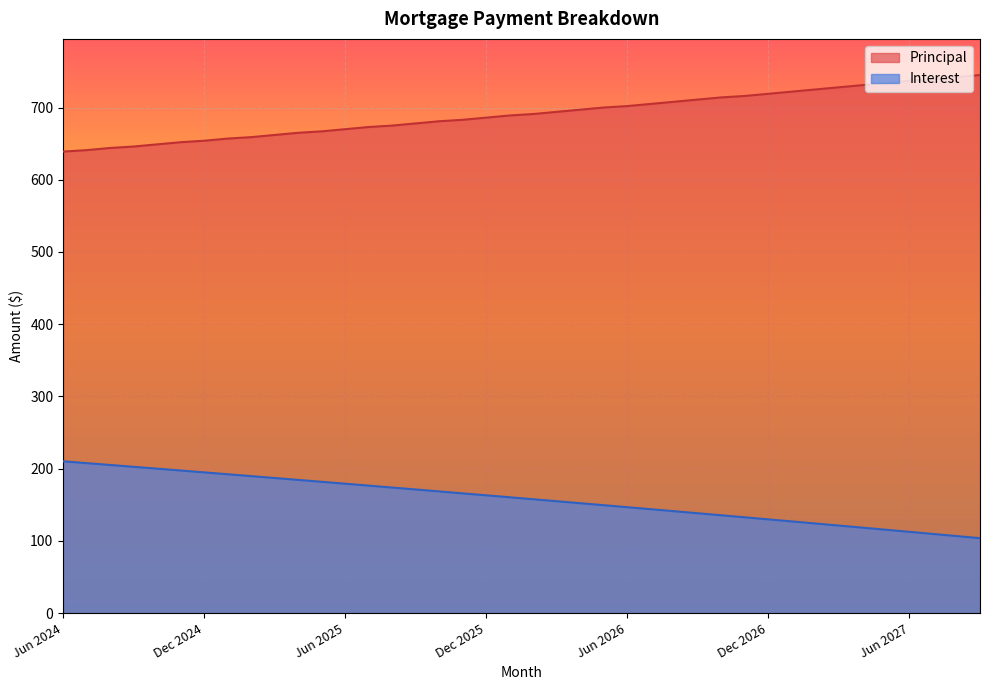

How many values in the Principal series are below 691?

20